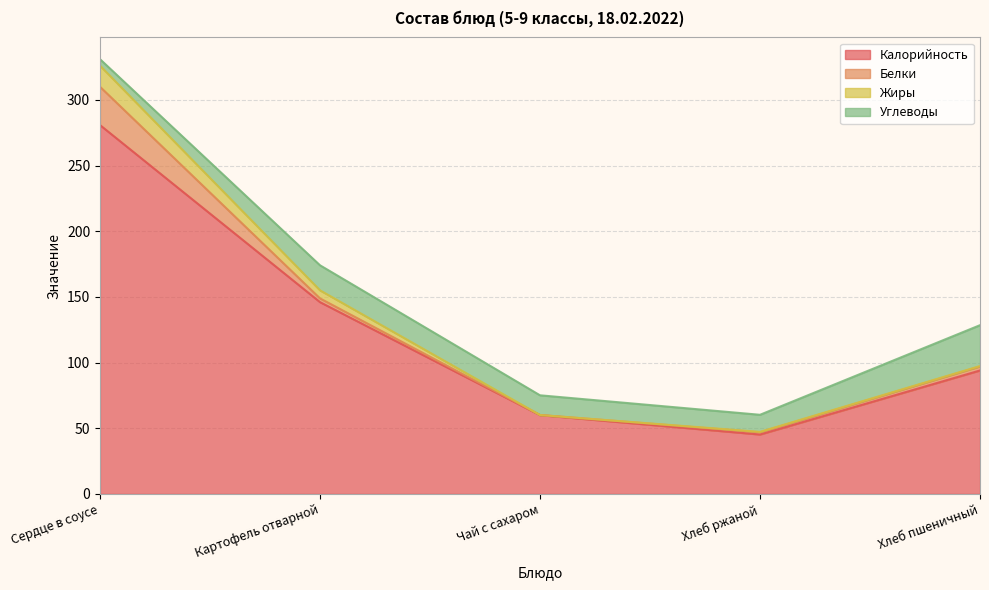

Rank the categories by Калорийность value from lowest to highest.

Хлеб ржаной, Чай с сахаром, Хлеб пшеничный, Картофель отварной, Сердце в соусе